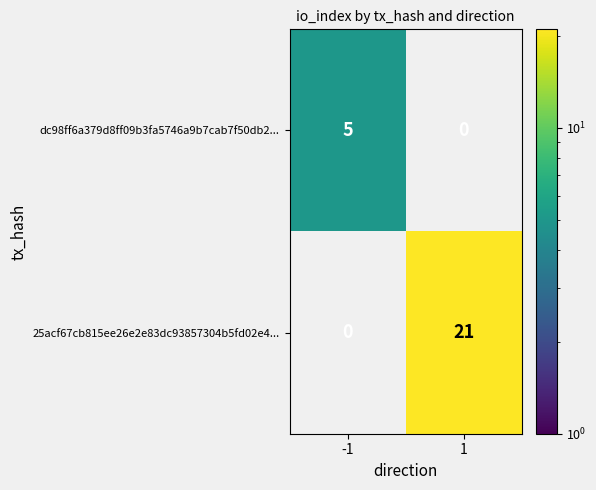

What value does the 25acf67cb815ee26e2e83dc93857304b5fd02e4... series have at 1, to the nearest 10?

20